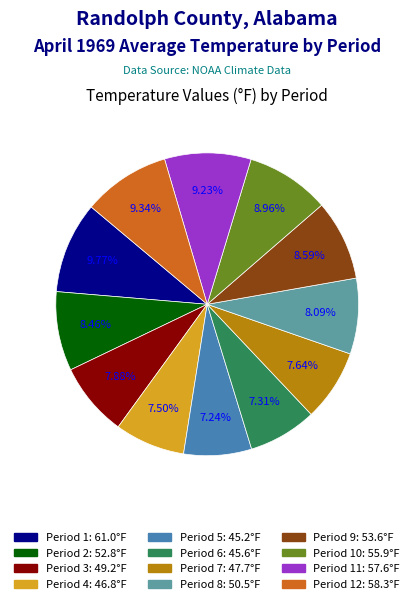

Does any single category account for the majority?

No